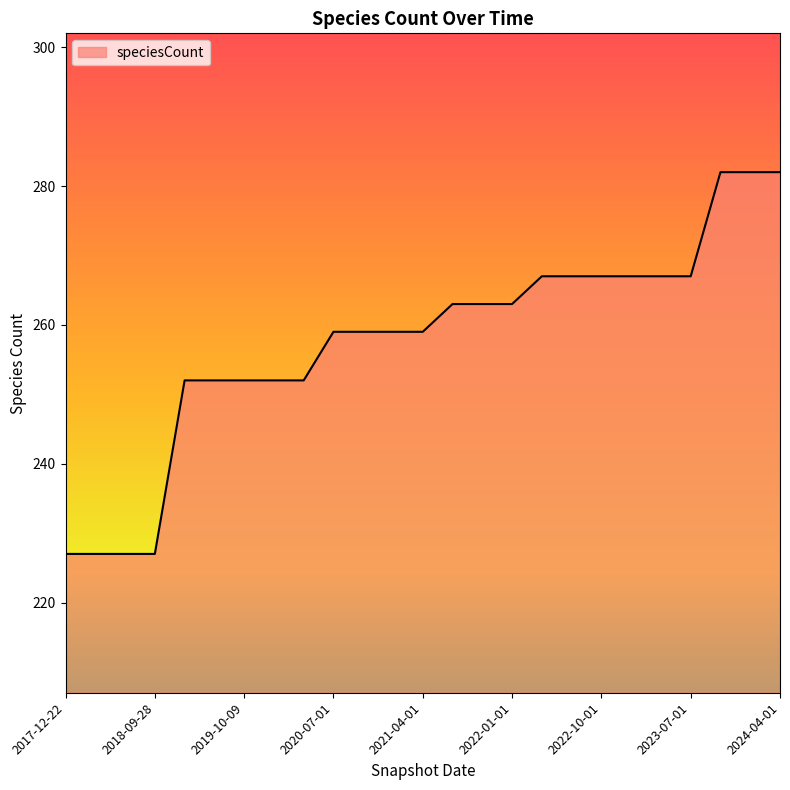

What is the difference between the maximum and minimum values?

55